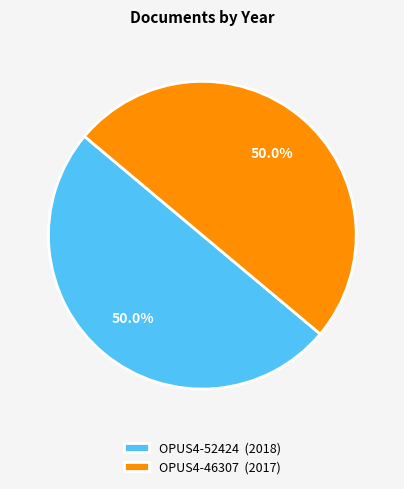

Approximately how many times larger is the value at OPUS4-52424 (2018) compared to OPUS4-46307 (2017)?

1.0